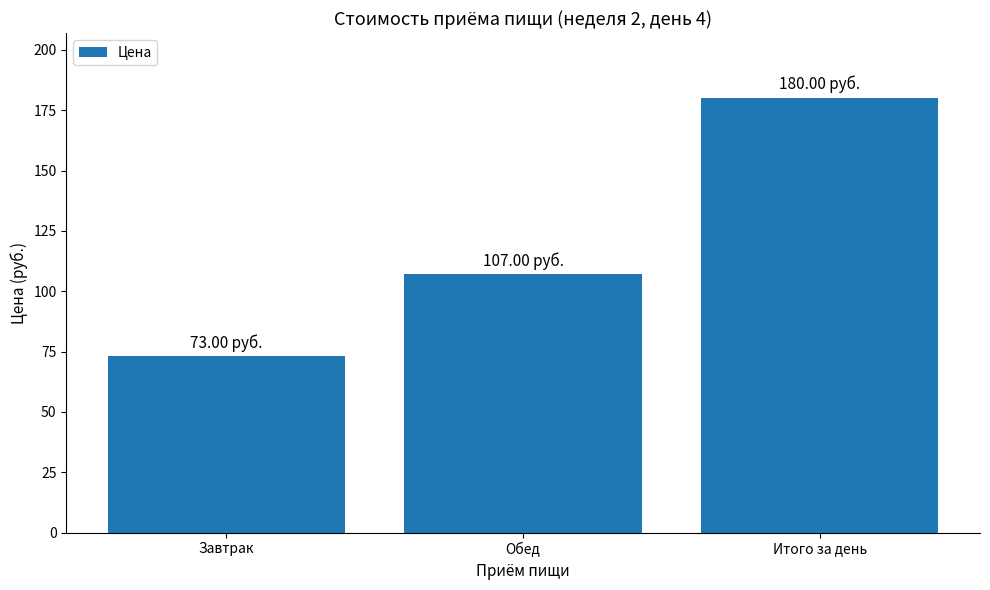

List the labels in order of value, smallest first.

Завтрак, Обед, Итого за день